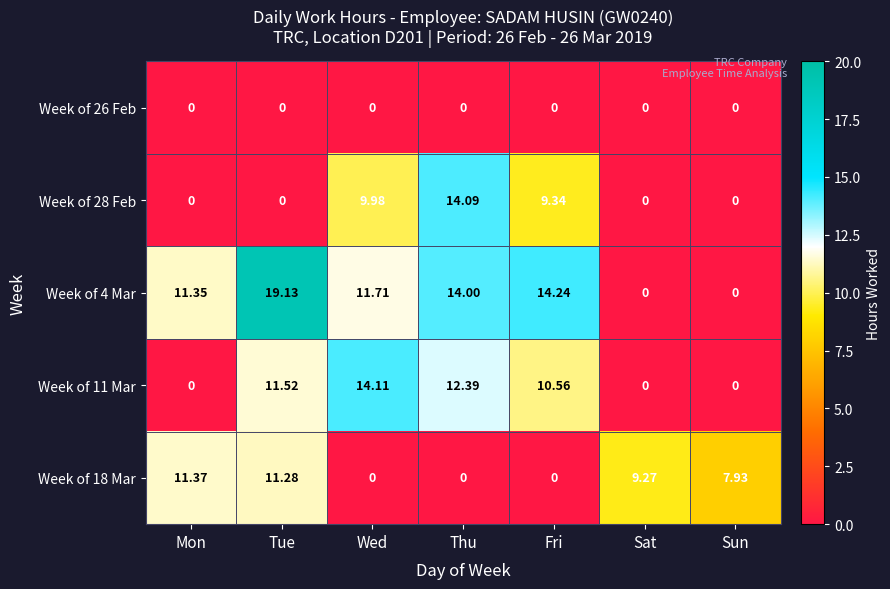

At how many categories does at least one series exceed 12?

4